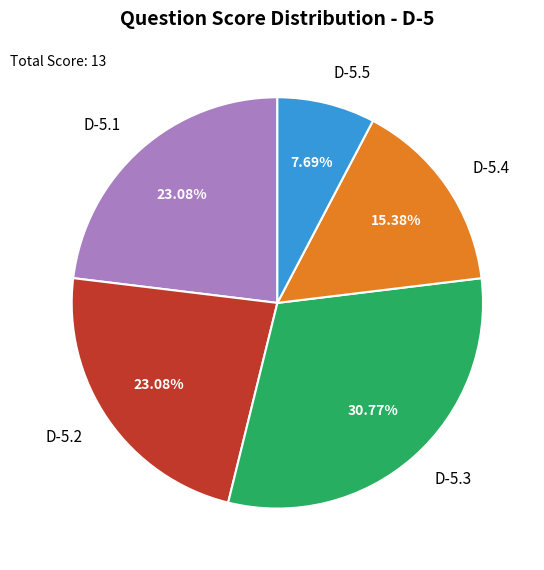

Is it true that D-5.5 is 1% of the pie?

False